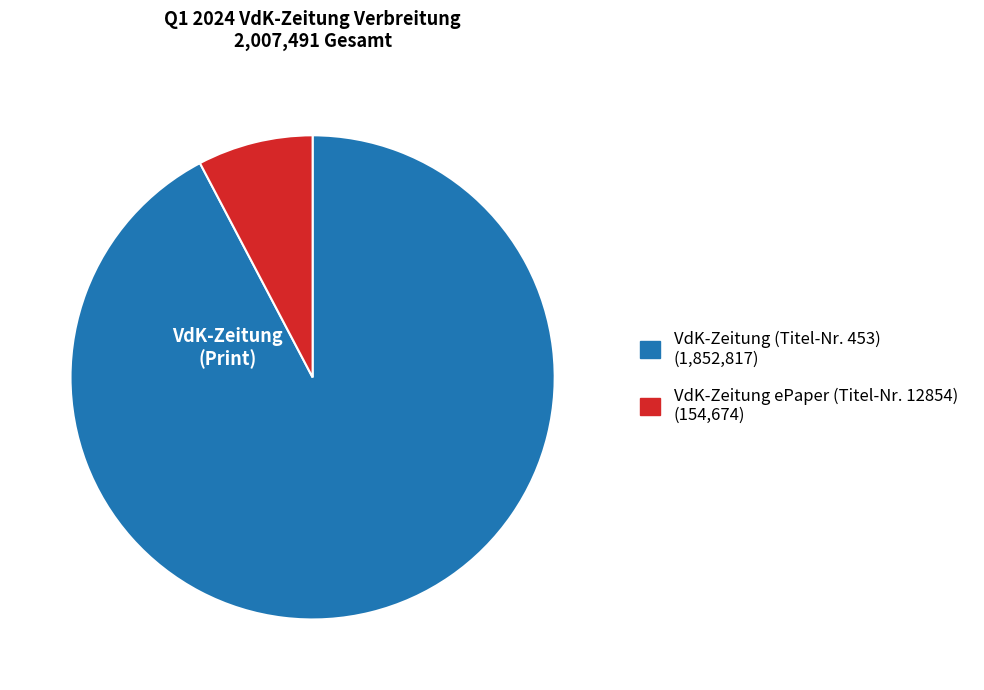

Do VdK-Zeitung (Titel-Nr. 453) and VdK-Zeitung ePaper (Titel-Nr. 12854) together represent more than half of the pie?

Yes